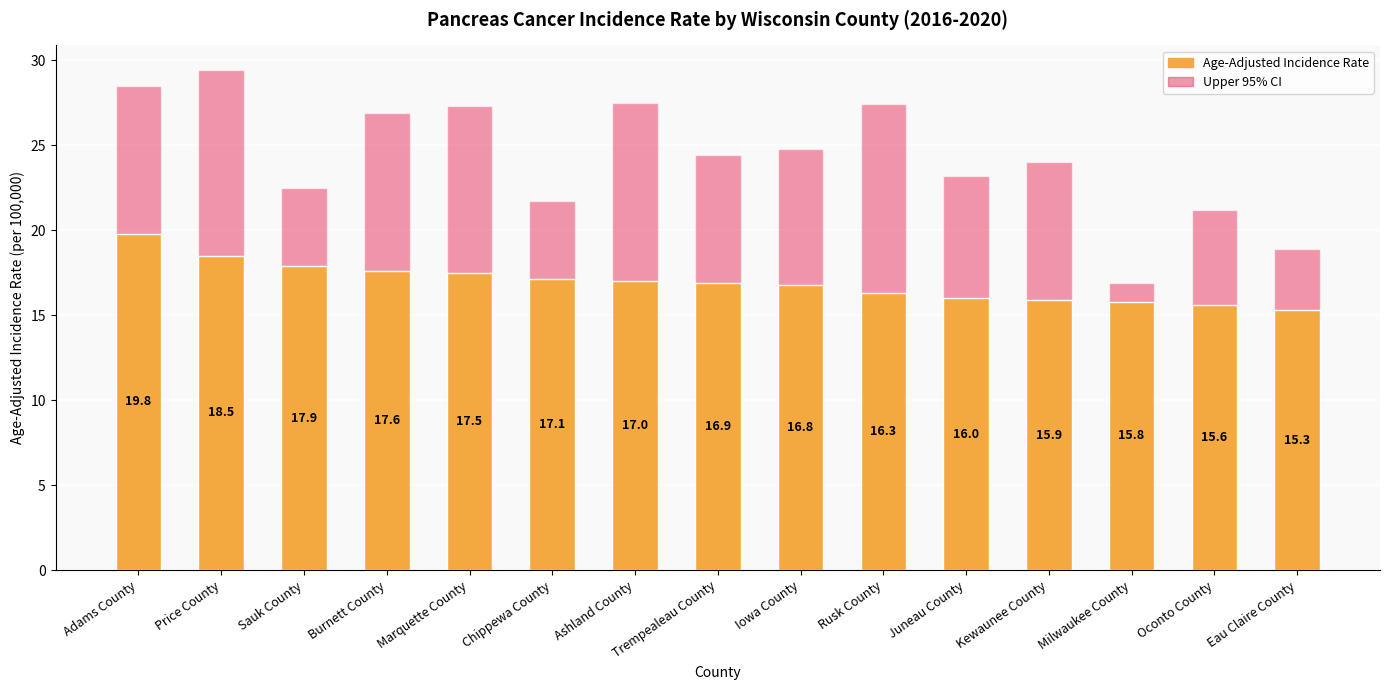

Count the number of data series in this chart.

2